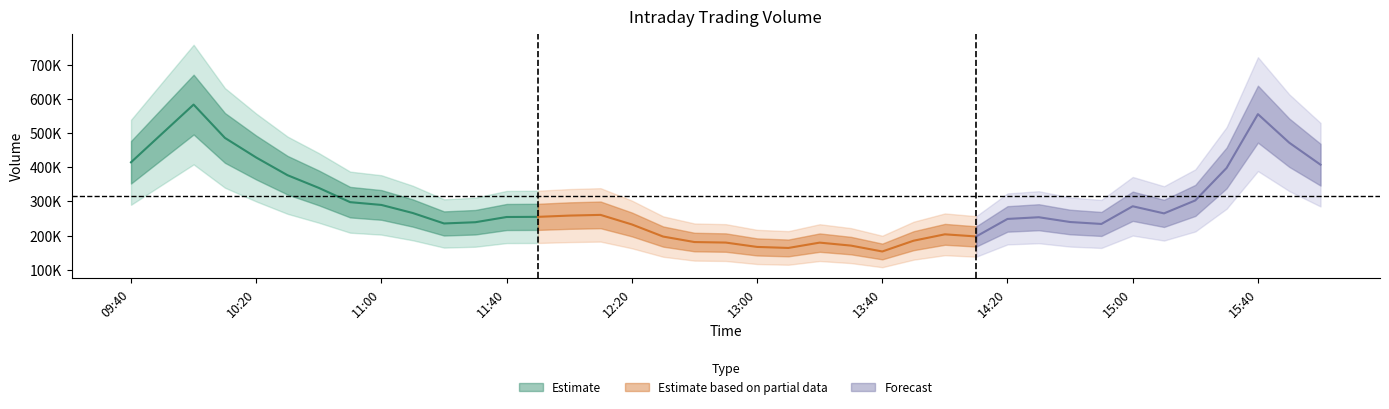

What value does the data have at 12:30, to the nearest 10?

183280